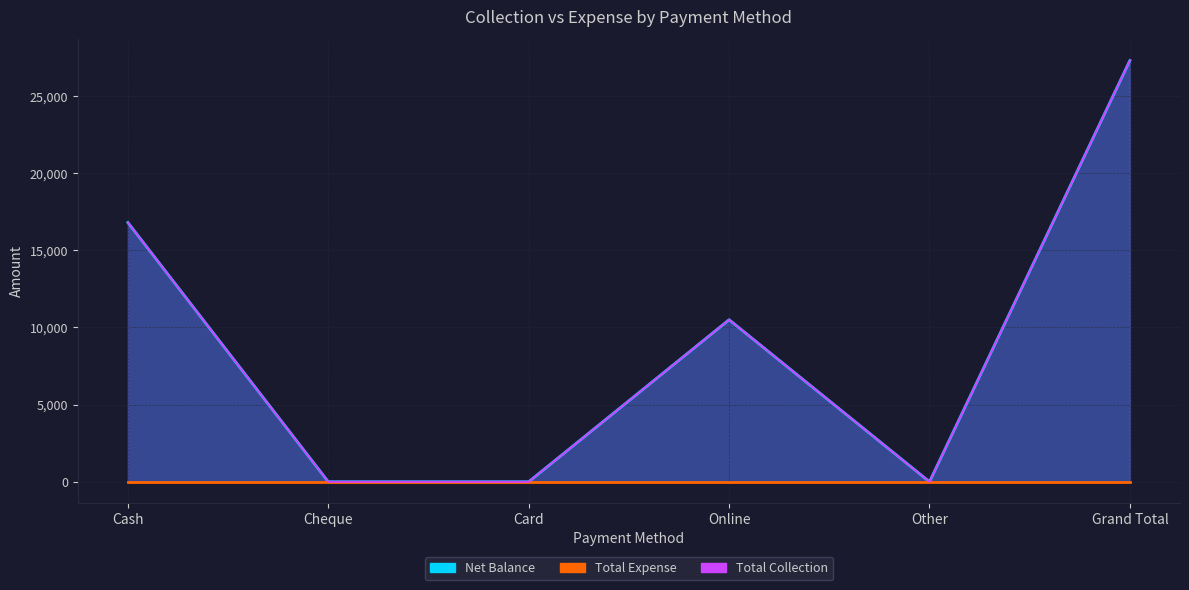

How many categories are shown in the chart?

6